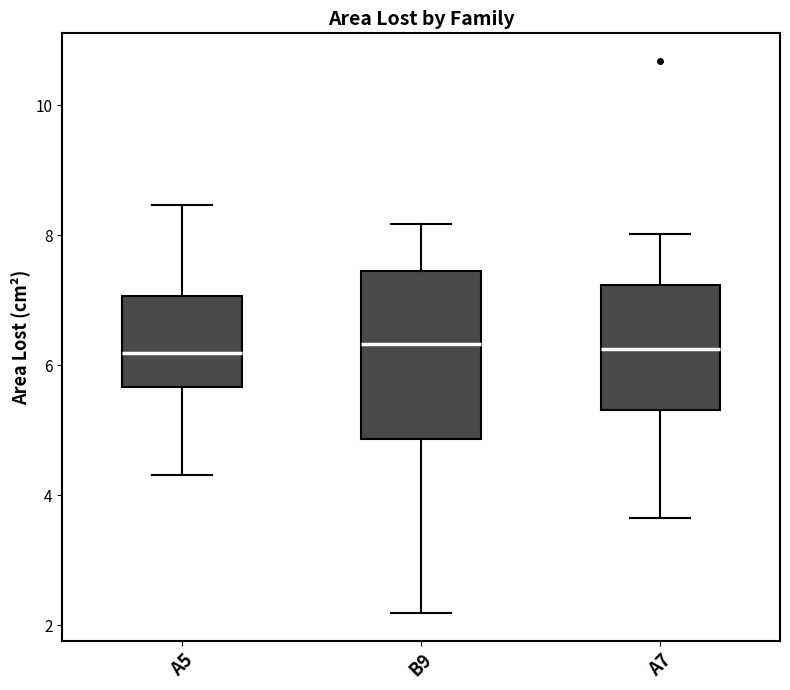

Reading left to right, transcribe this box plot: for each box, give where its median line is, the range the box spans, and where its two whiskers end, as read against the y-axis. The values are not printed on the chart, so give them approximately, as read against the axis.

A5: median 6.2, box 5.6 to 7.0, whiskers 4.4 to 8.4
B9: median 6.4, box 4.8 to 7.4, whiskers 2.2 to 8.2
A7: median 6.2, box 5.4 to 7.2, whiskers 3.6 to 8.0